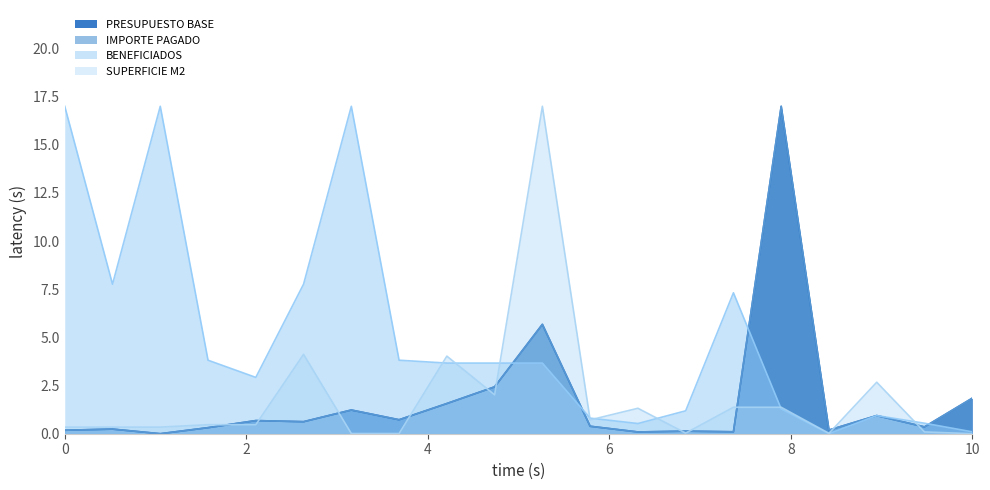

How many positive values does the BENEFICIADOS series have?

19